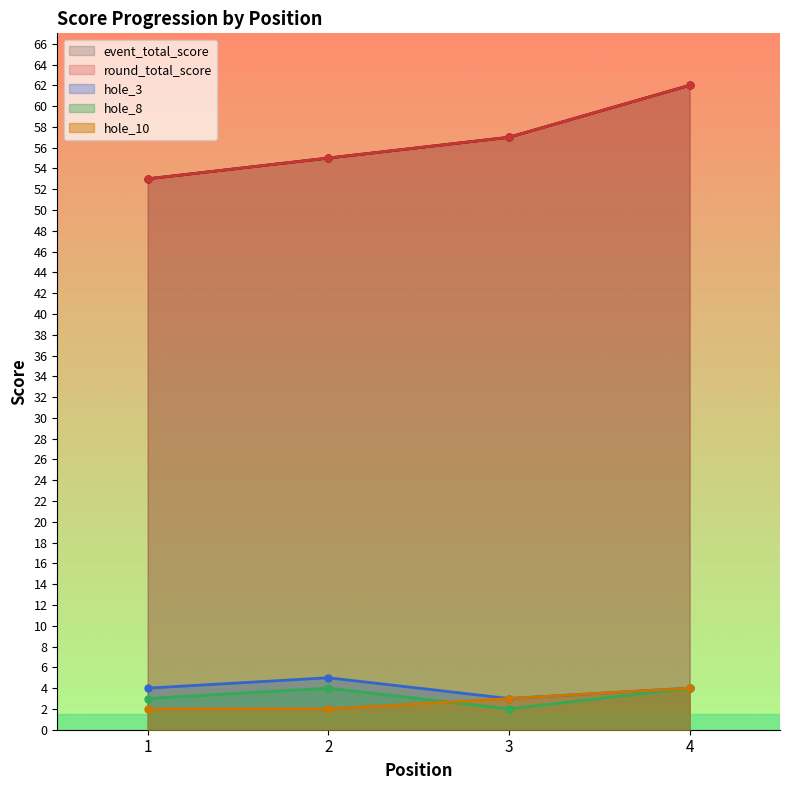

How many categories are shown in the chart?

4